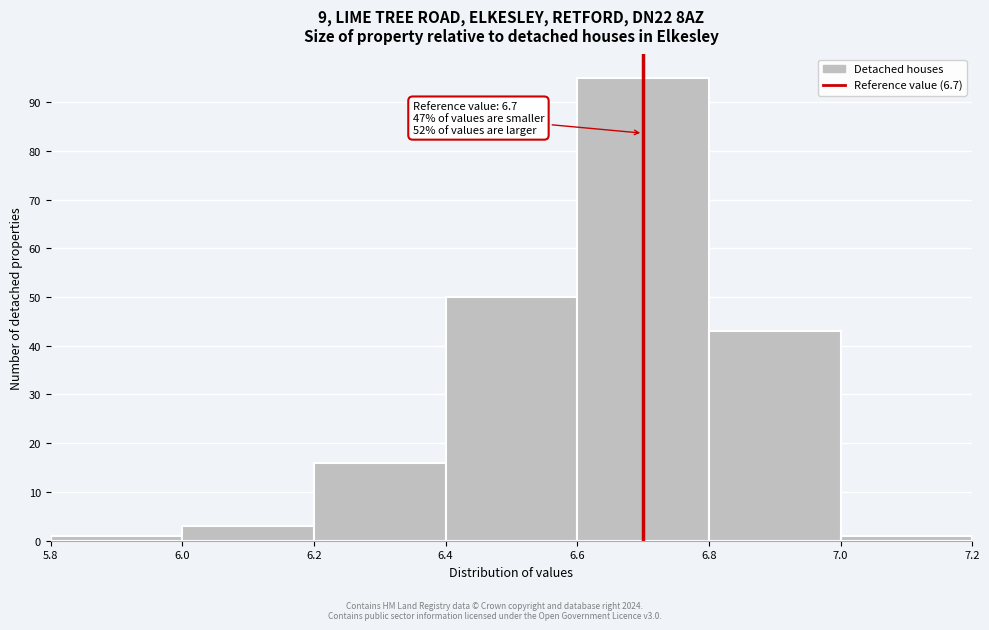

Over which range of the x-axis is the bar tallest?

6.6 to 6.8